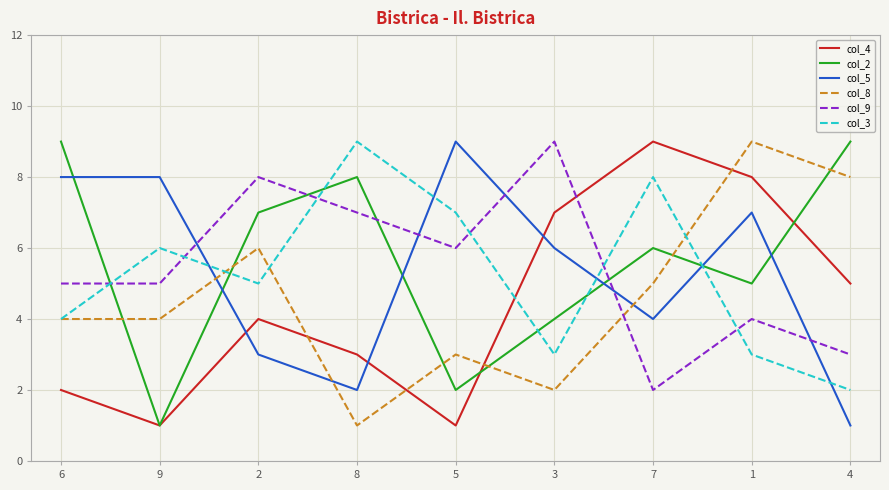

How many distinct data groups are displayed?

6